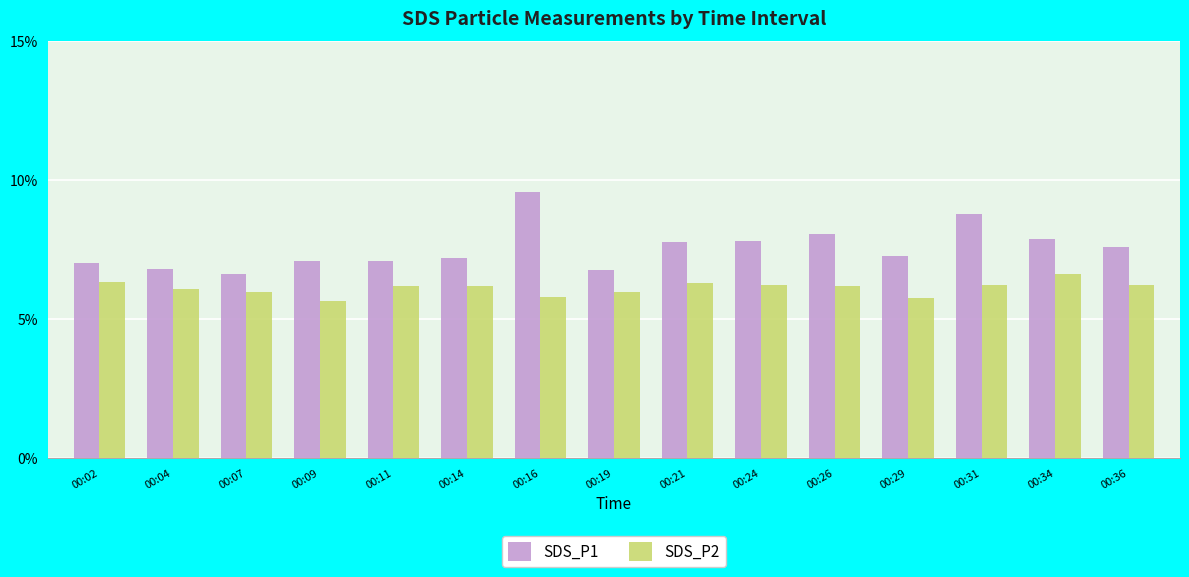

True or false: SDS_P2 has a value of 6.2 at 00:24.

True